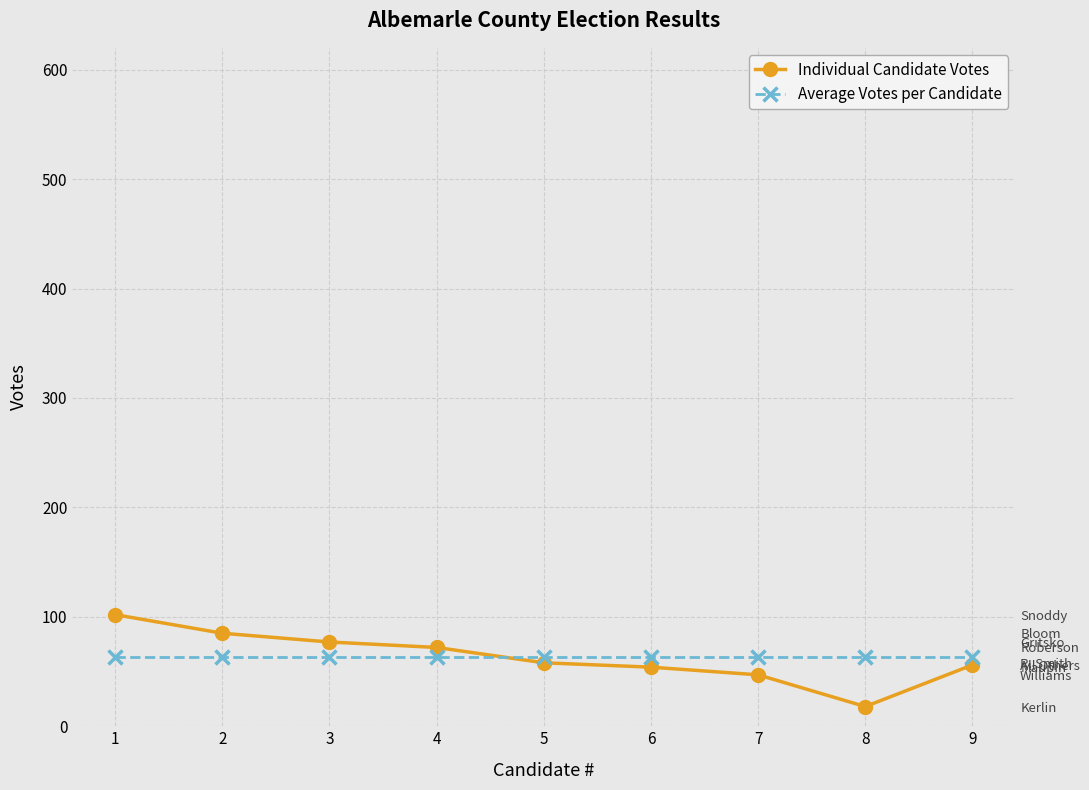

Reading left to right, list all the values displayed in this chart.

Individual Candidate Votes: 102.0	85.0	77.0	72.0	58.0	54.0	47.0	18.0	56.0
Average Votes per Candidate: 63.2	63.2	63.2	63.2	63.2	63.2	63.2	63.2	63.2